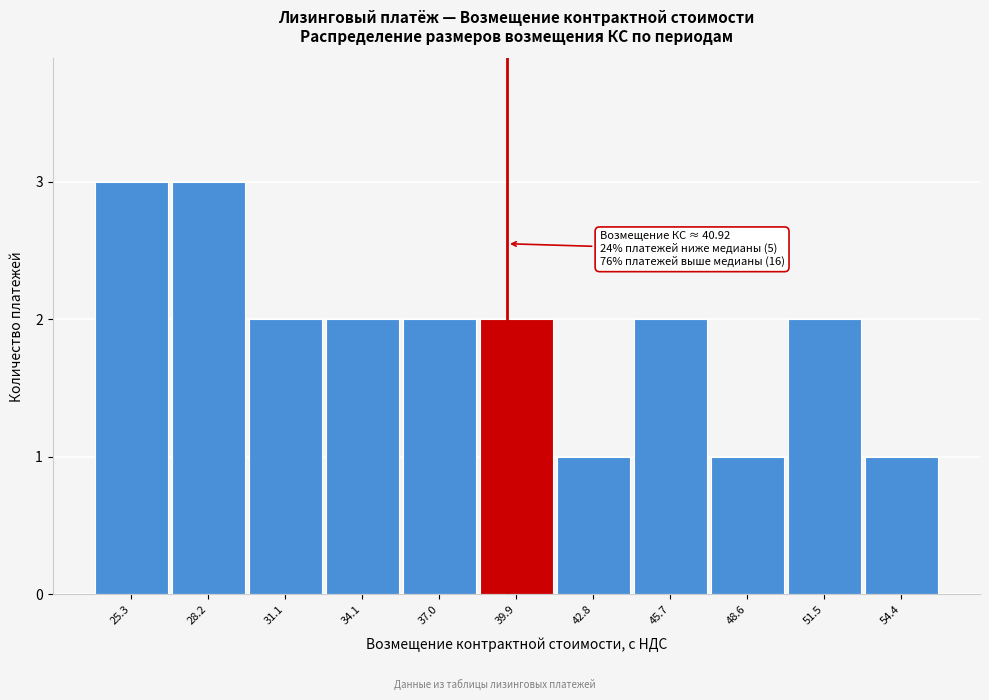

Reading left to right, transcribe all the data shown in this chart.

25.3=3	28.2=3	31.1=2	34.1=2	37.0=2	39.9=2	42.8=1	45.7=2	48.6=1	51.5=2	54.4=1